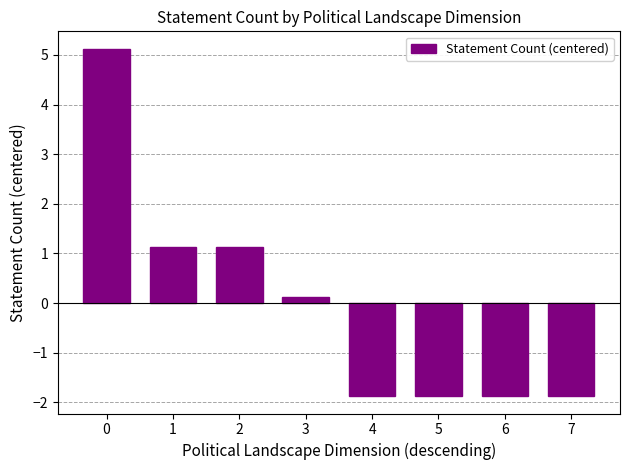

What is the difference between the values at 2 and 4?

3.0